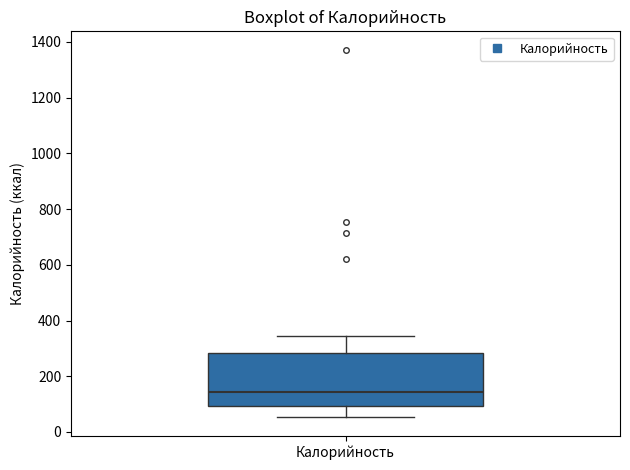

Transcribe this box plot: give where the median line is, the range the box spans, and where the two whiskers end, as read against the y-axis. The values are not printed on the chart, so give them approximately, as read against the axis.

median 140, box 100 to 280, whiskers 60 to 340